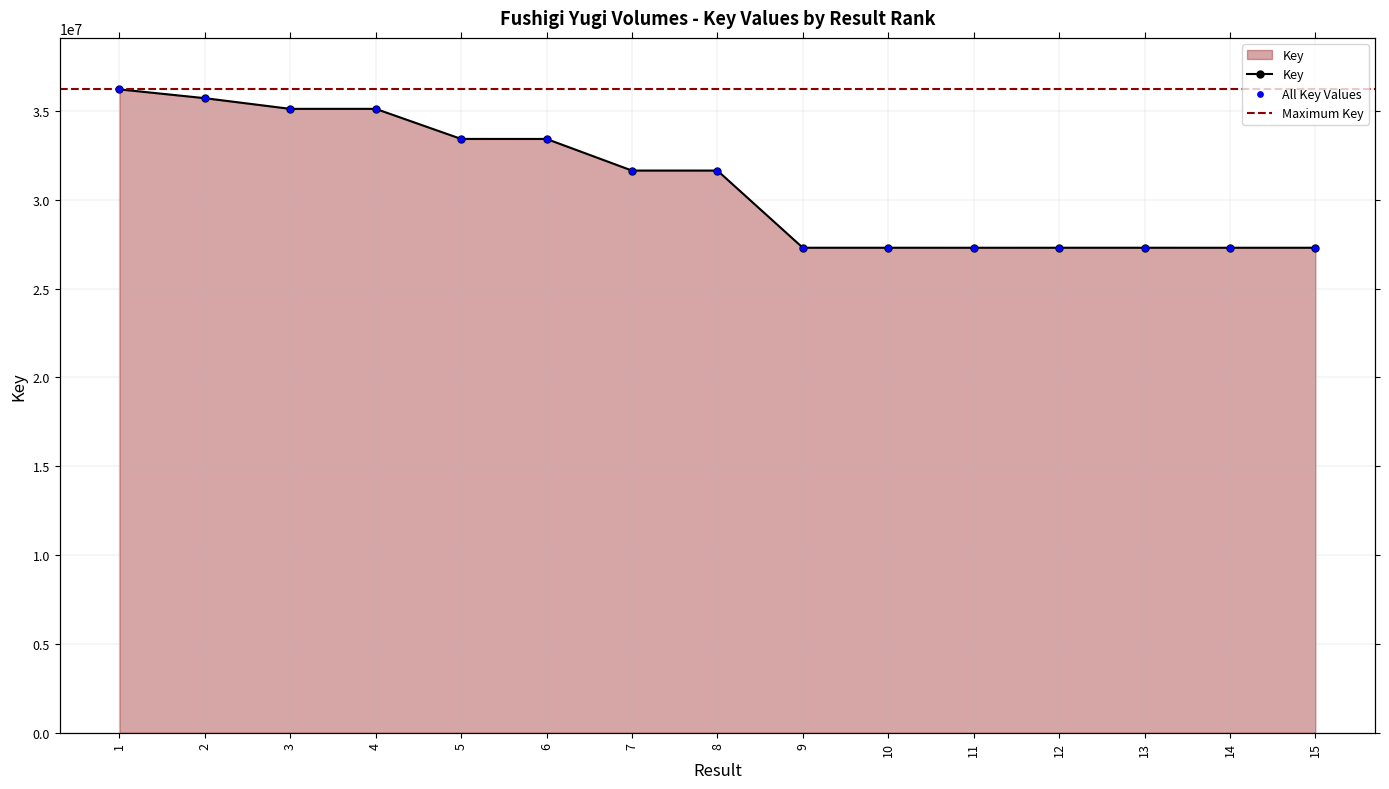

Which has a higher value, 14 or 8?

8